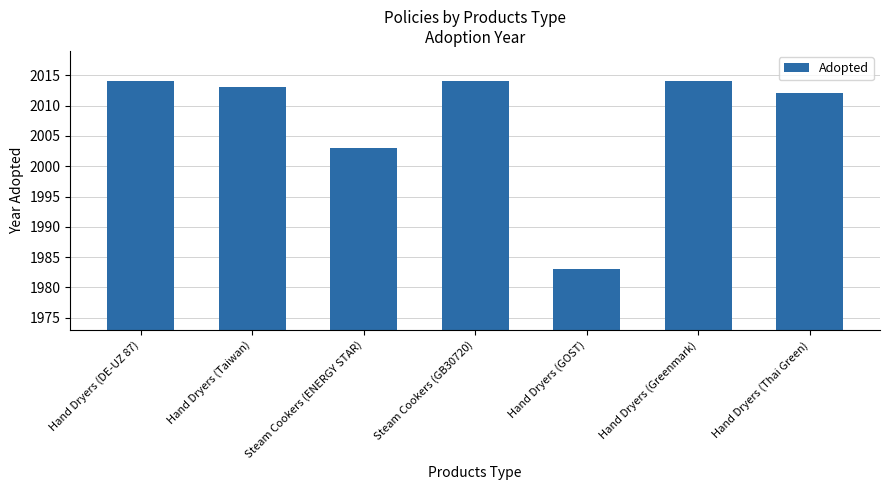

True or false: the data shows 895 at Steam Cookers (ENERGY STAR).

False